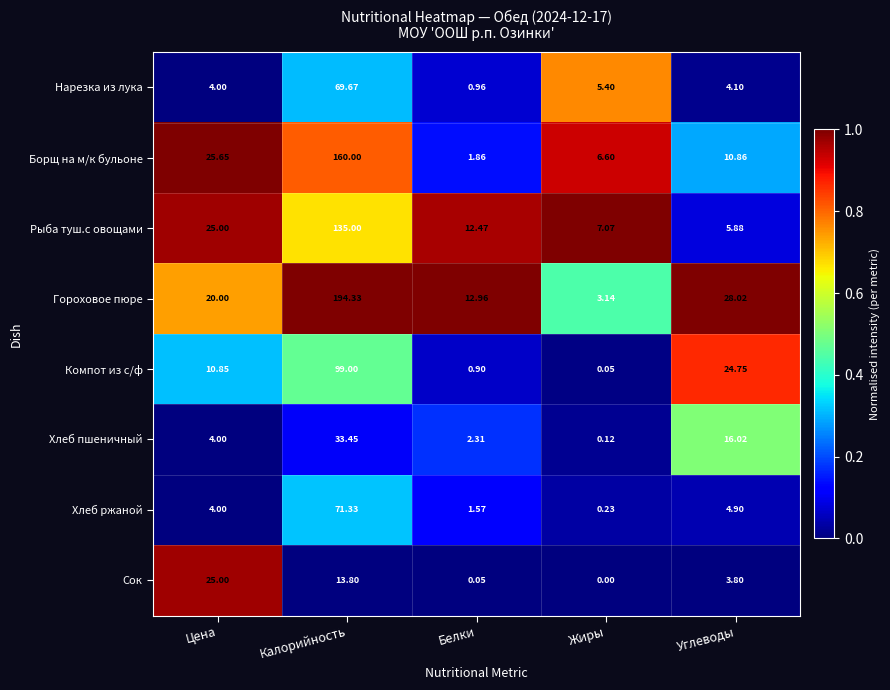

Which series has the largest range (max minus min)?

Гороховое пюре